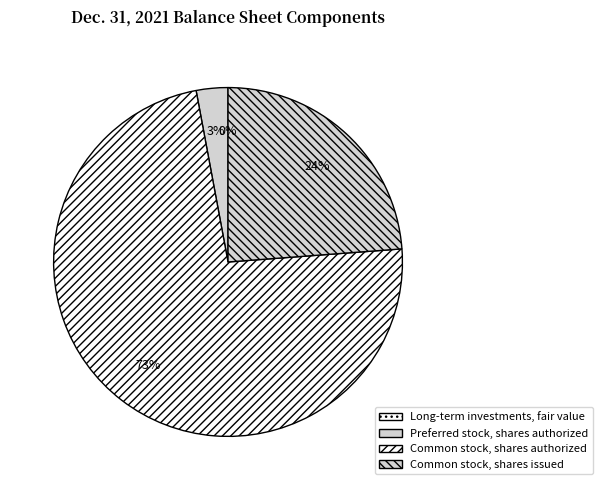

Approximately how many times larger is the value at Common stock, shares authorized compared to Common stock, shares issued?

3.1